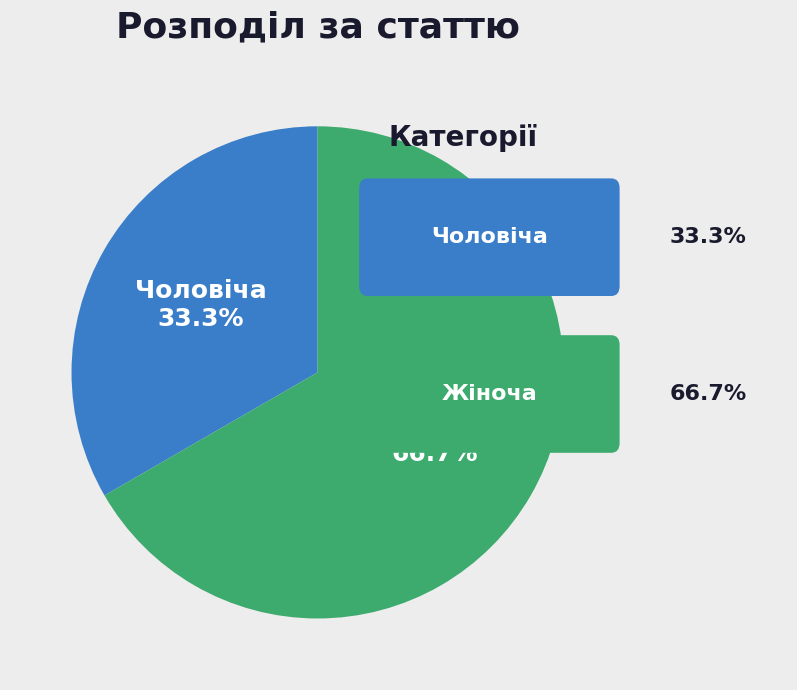

What is the largest slice in the pie chart?

Жіноча